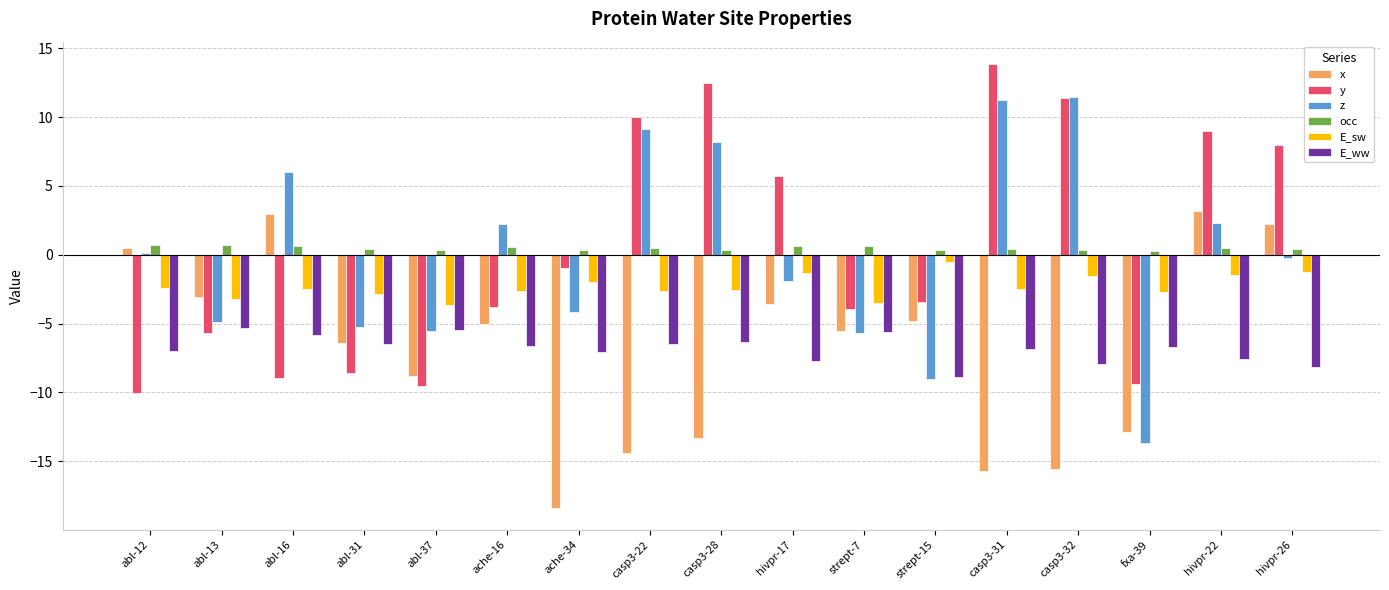

What is the difference between the second highest and minimum values in the E_ww series?

3.5